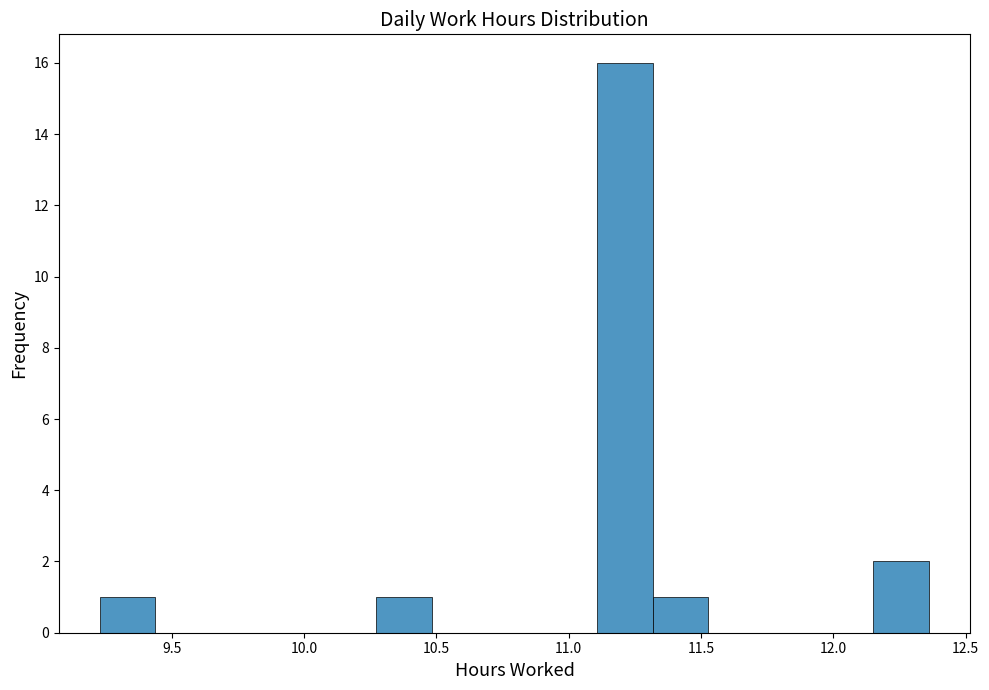

What is the height of the bar covering 11.10 to 11.30 on the x-axis? Neither the bar edges nor the heights are printed on the chart, so give them approximately, as read against the axes.

16